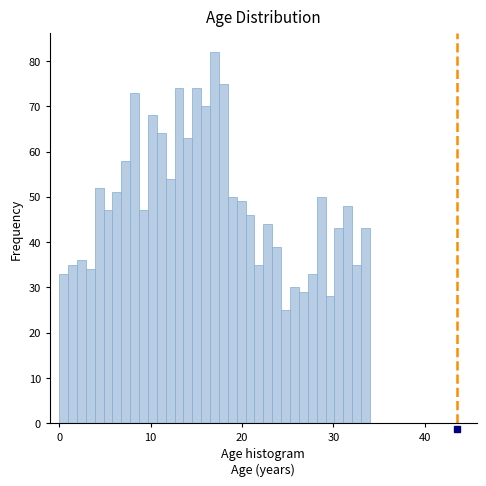

Around what value on the x-axis is the tallest bar? Give the approximate position of its centre, as read against the axis.

17